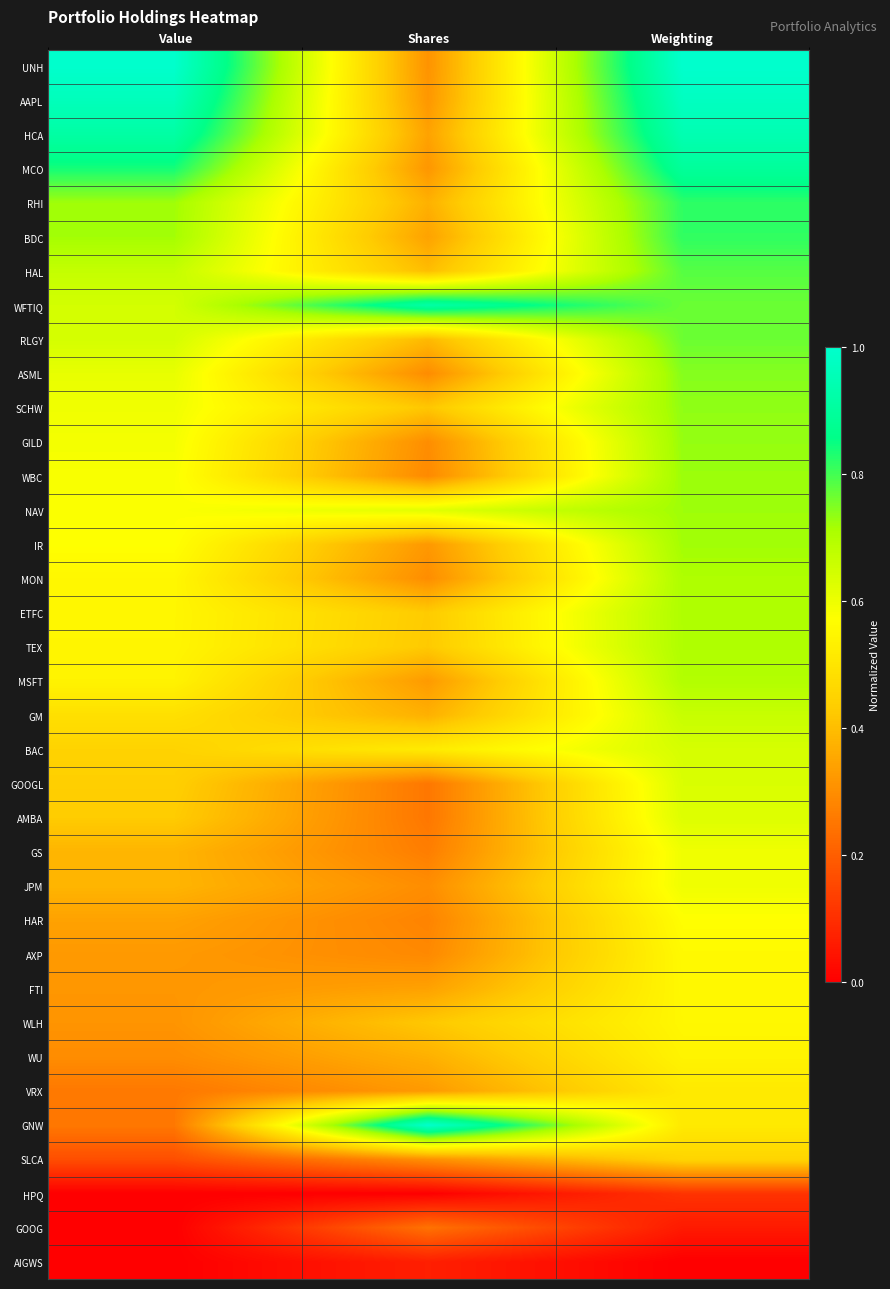

At which category is the sum across all series the highest?

Weighting